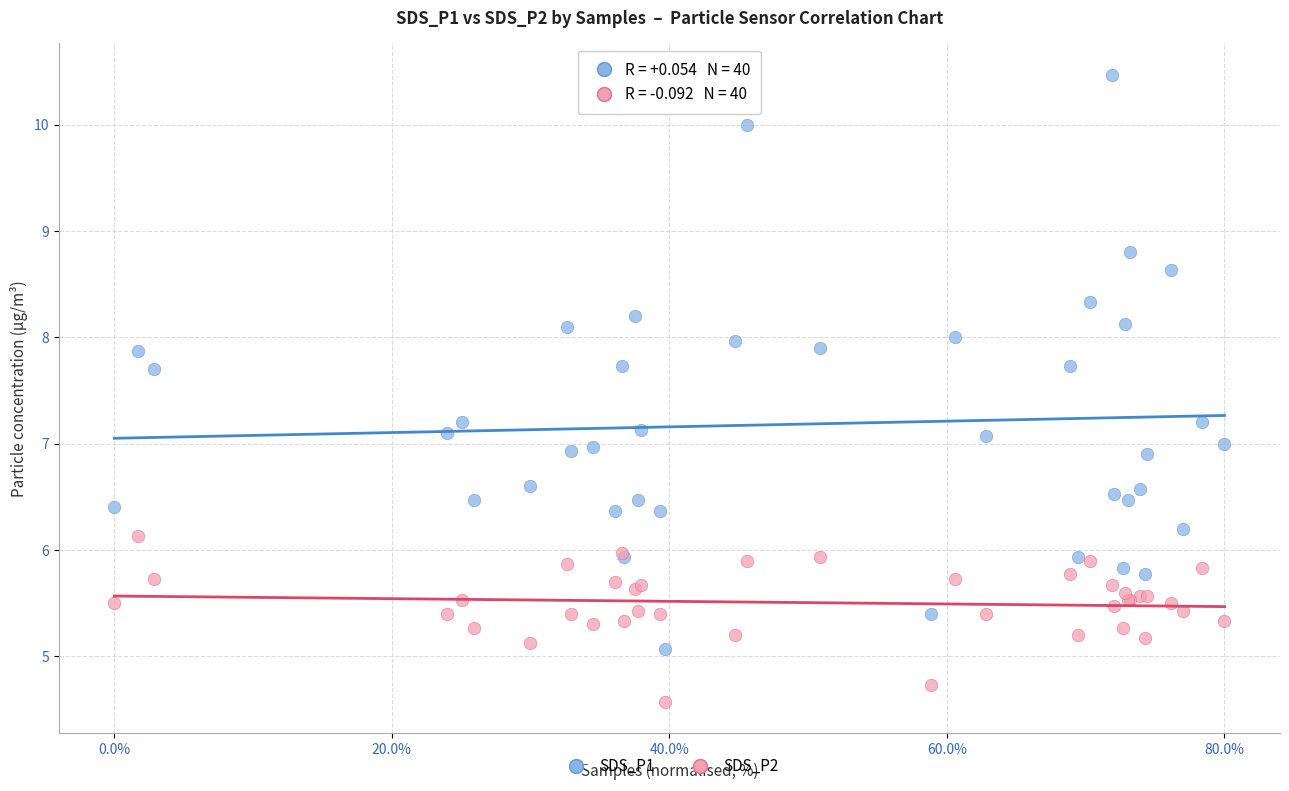

Which series reaches the minimum Y coordinate?

SDS_P2